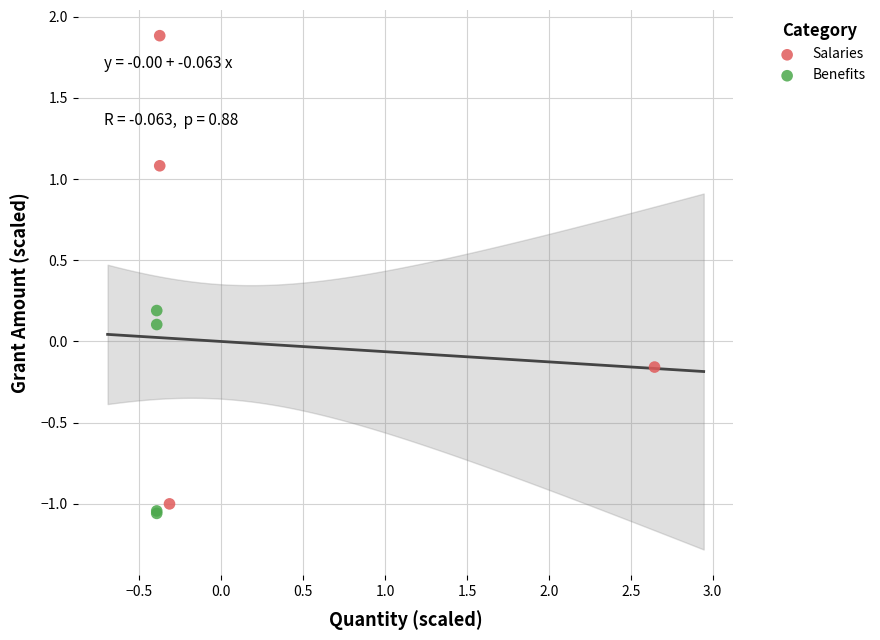

Which series contains the highest Y value?

Salaries